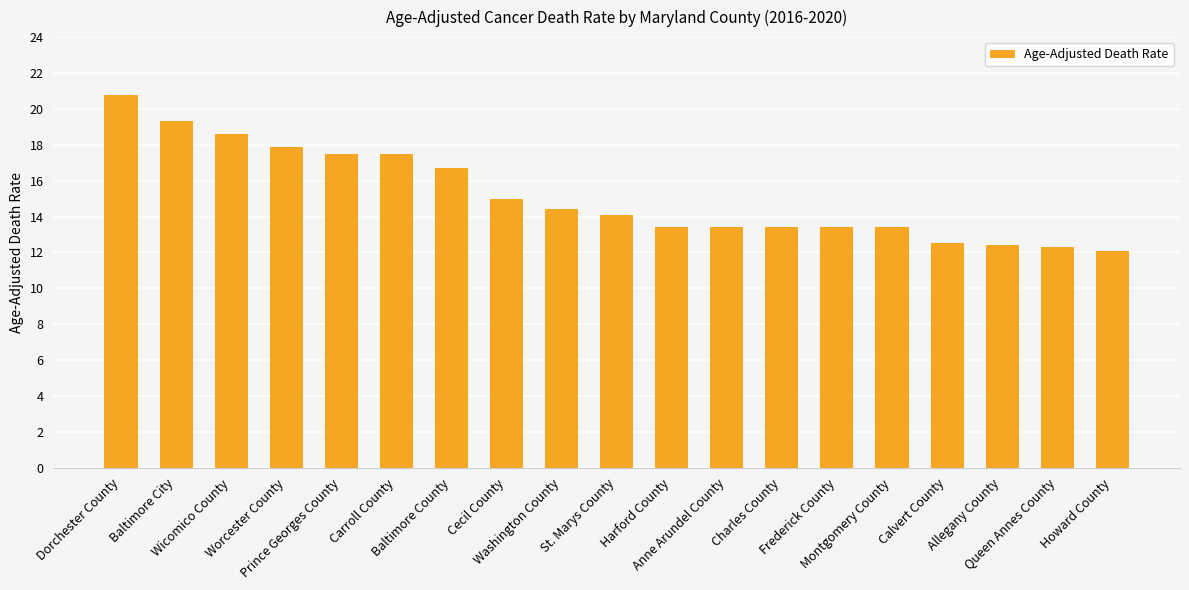

What is the value of the 9th bar from the left?

14.4